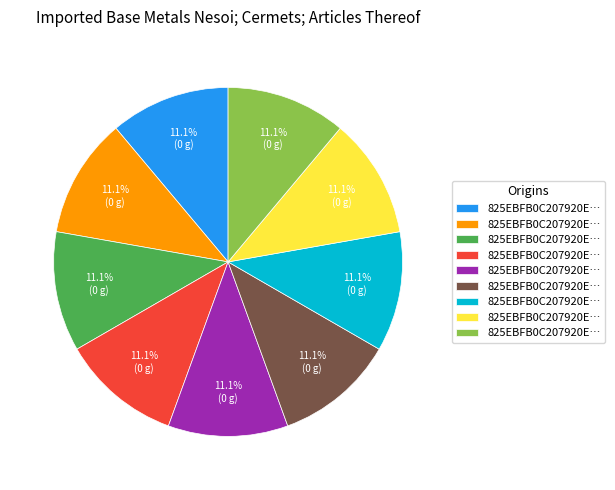

How many slices are in this pie chart?

9